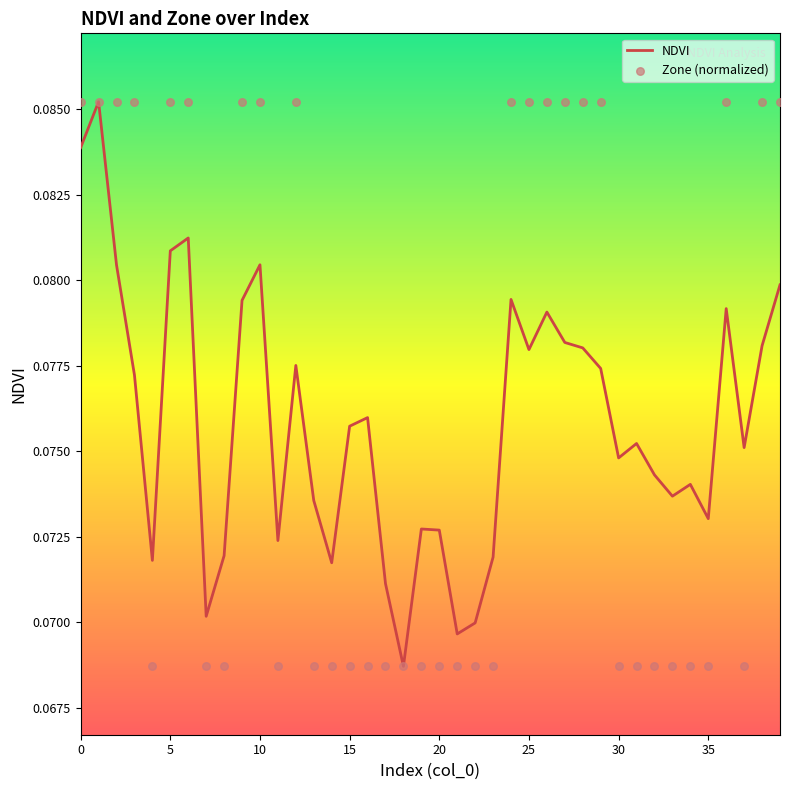

Which series contains the lowest Y value?

NDVI